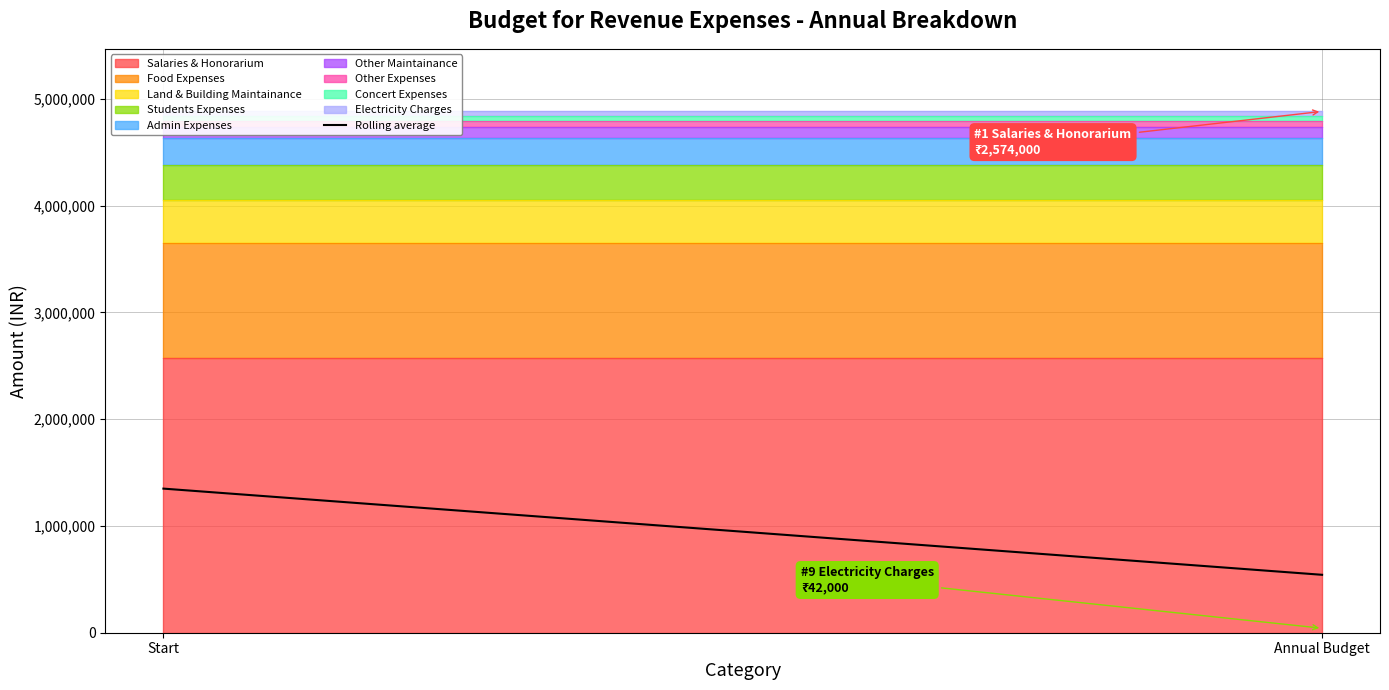

What is the difference between the maximum and minimum values?

807155.6